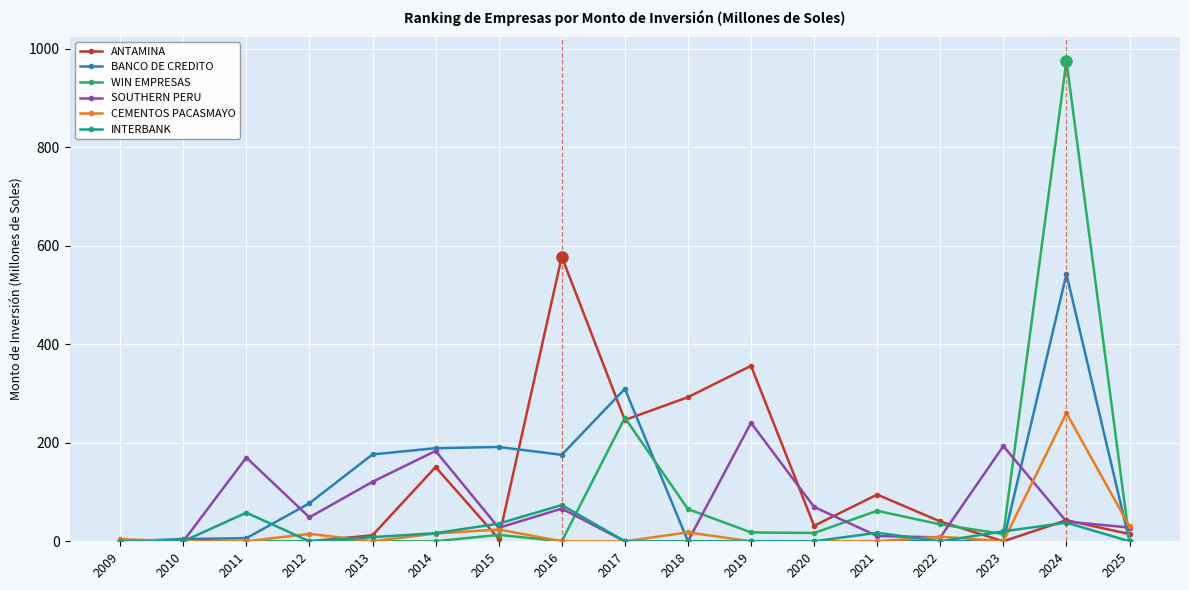

Is the value of CEMENTOS PACASMAYO at 2018 greater than the value of SOUTHERN PERU at 2020?

No